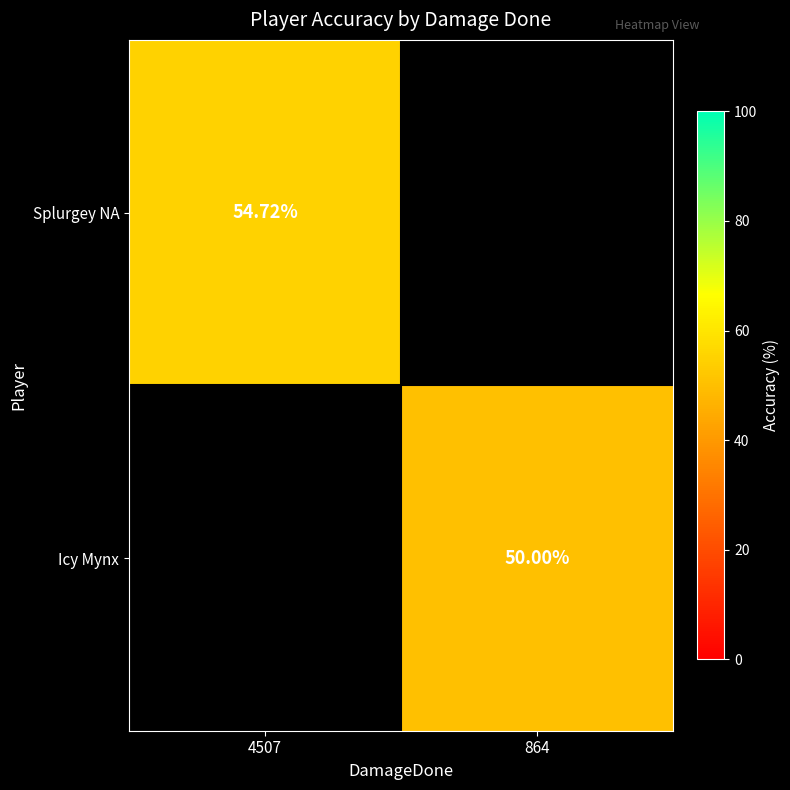

What is the difference between the Icy Mynx values at 4507 and 864?

50.0